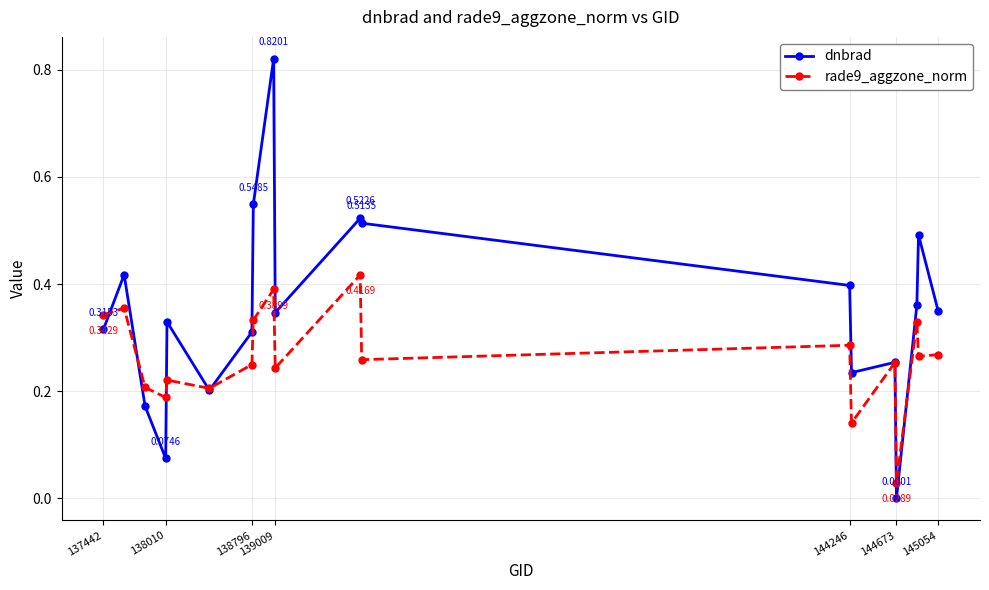

True or false: dnbrad has more than 0 points higher than both neighbors.

True